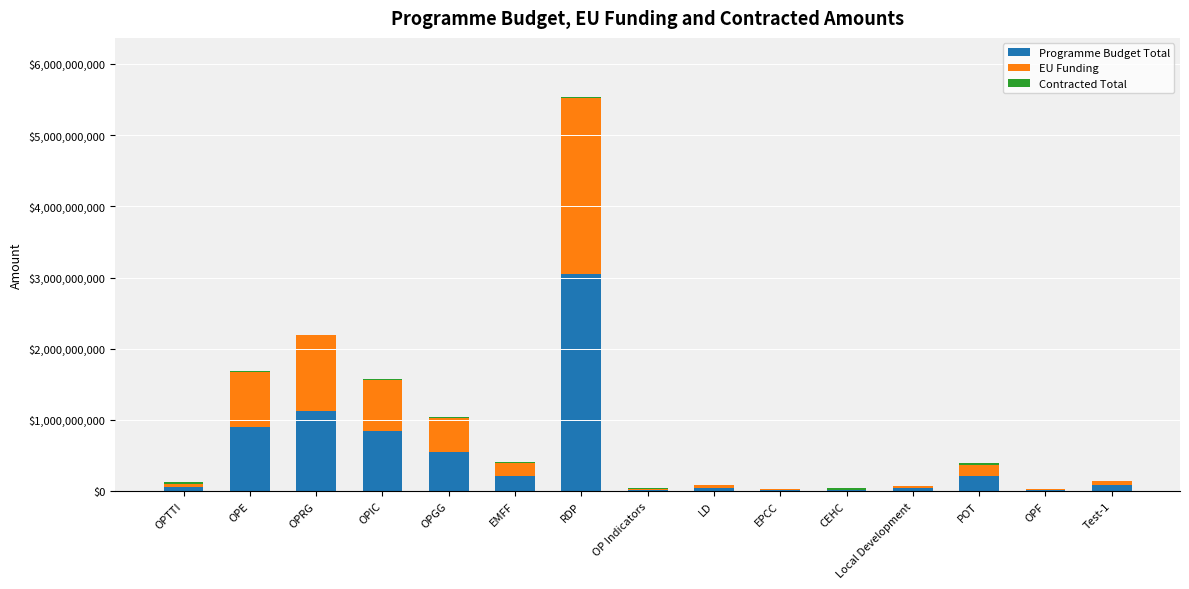

At which category is the sum across all series the highest?

RDP